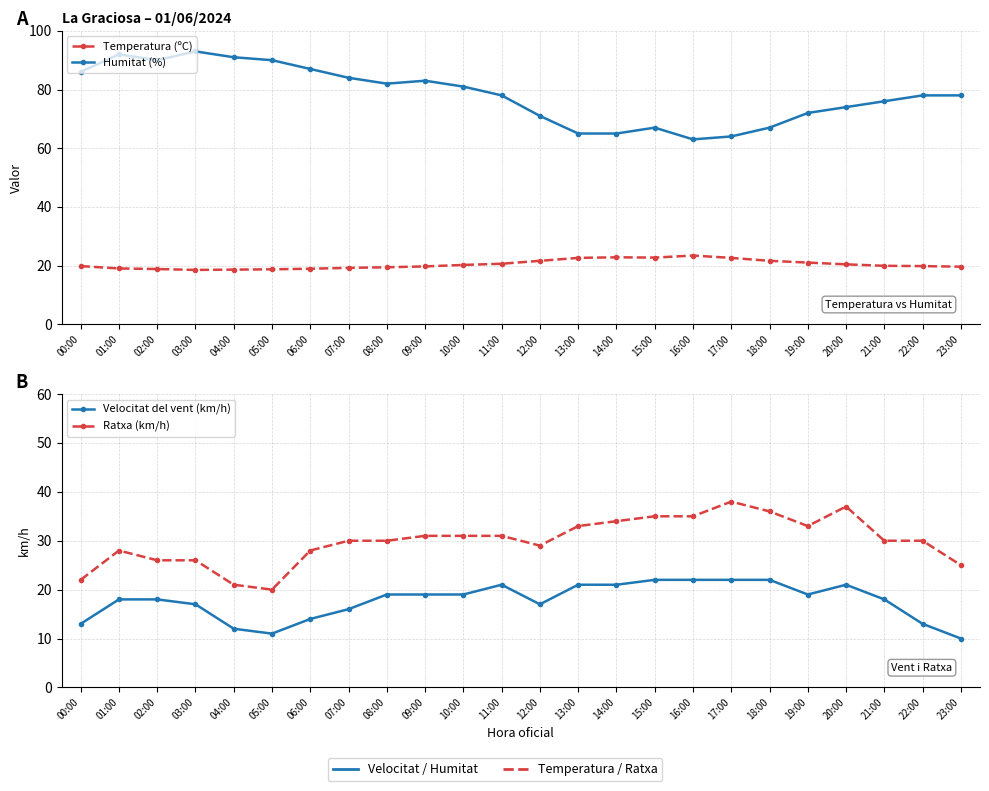

Between 05:00 and 23:00, which series saw the biggest shift?

Humitat (%)